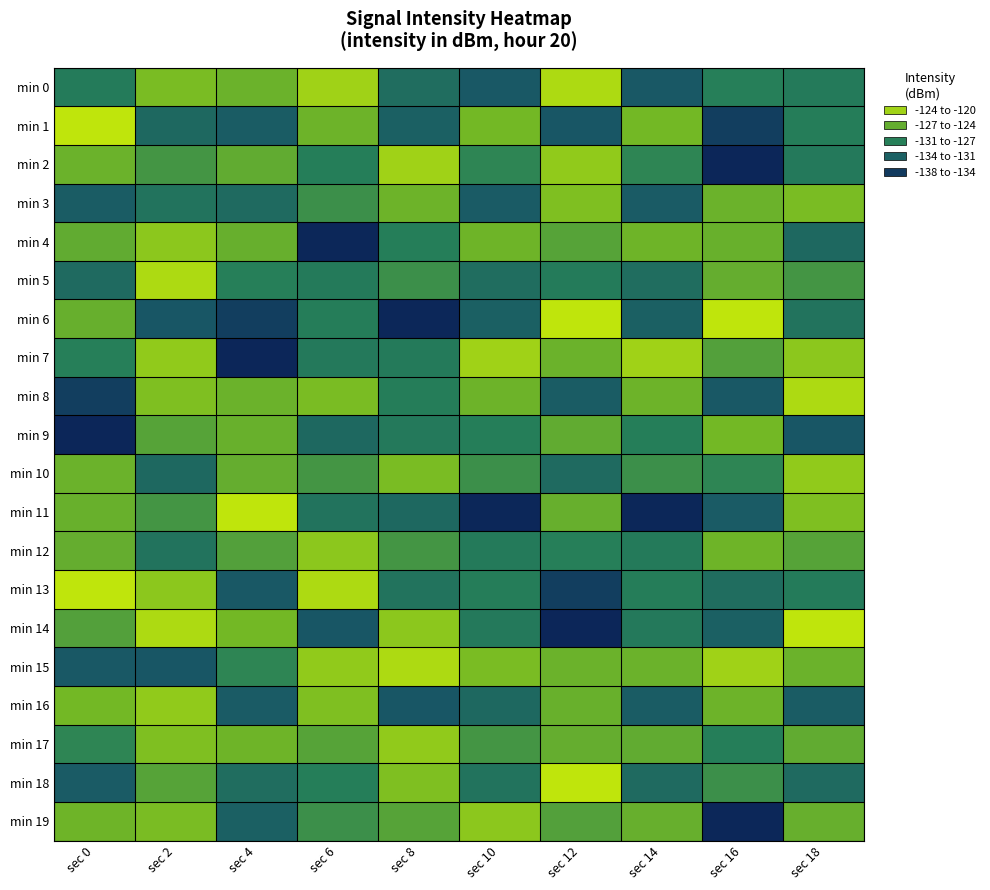

What is the total value across all series at sec 12?

-2544.1